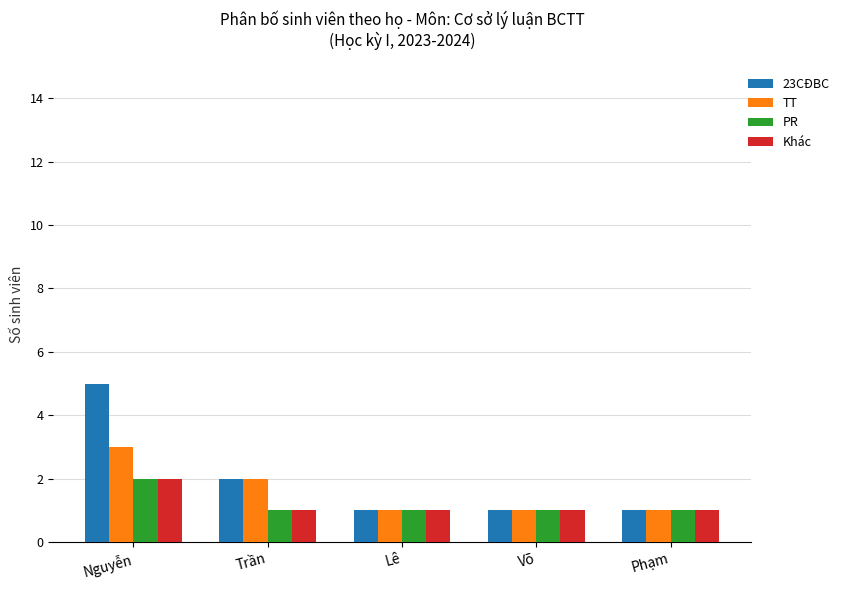

How many TT values are between 1 and 2?

4